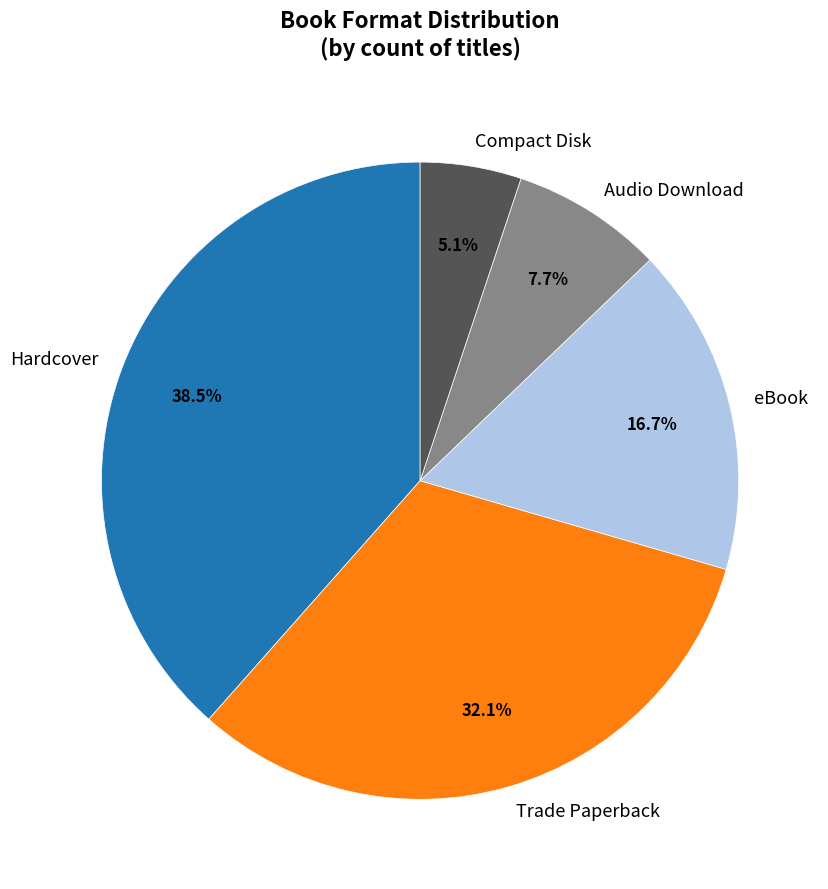

Is there a majority slice in this chart?

No